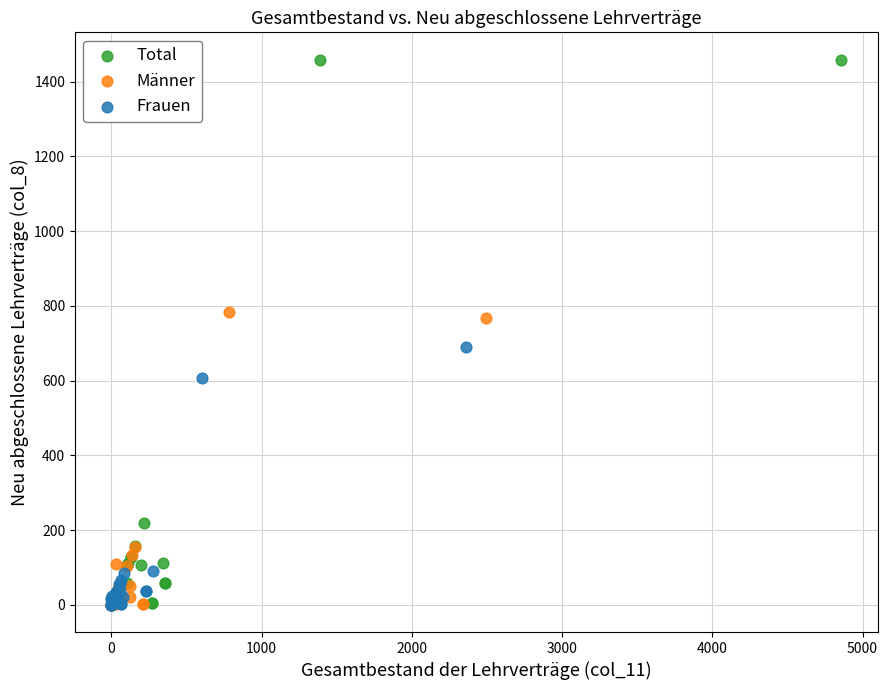

Which series contains the highest Y value?

Total